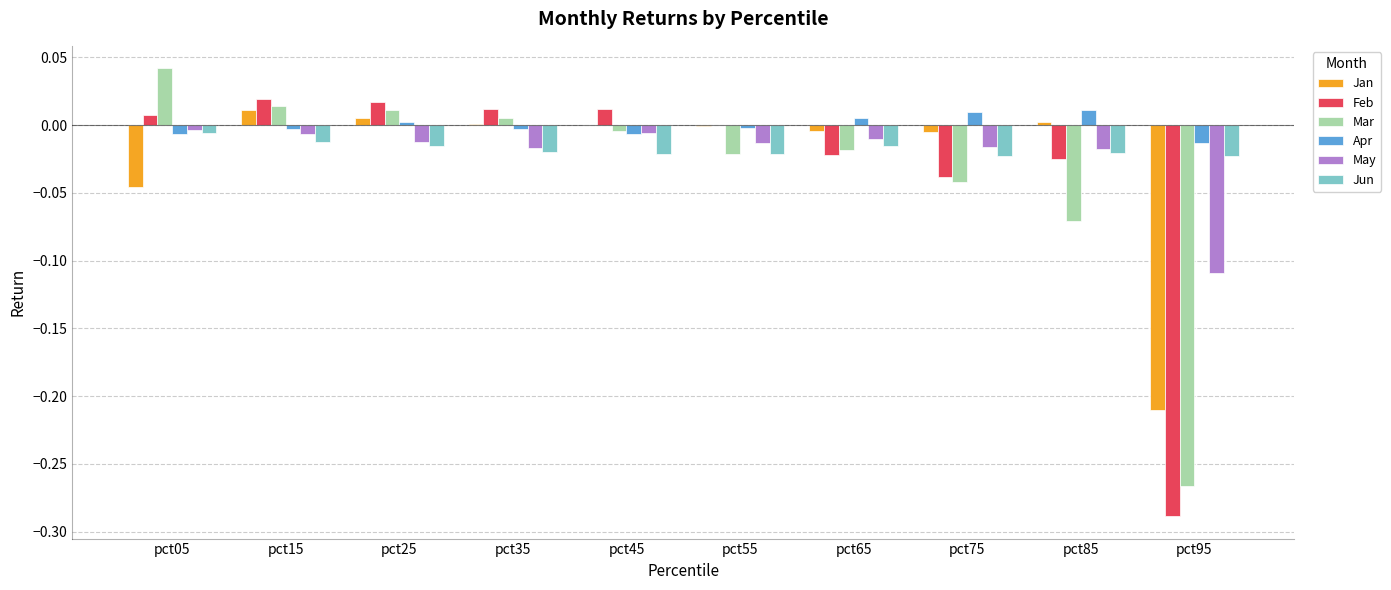

How many data points in Apr are above 0?

4